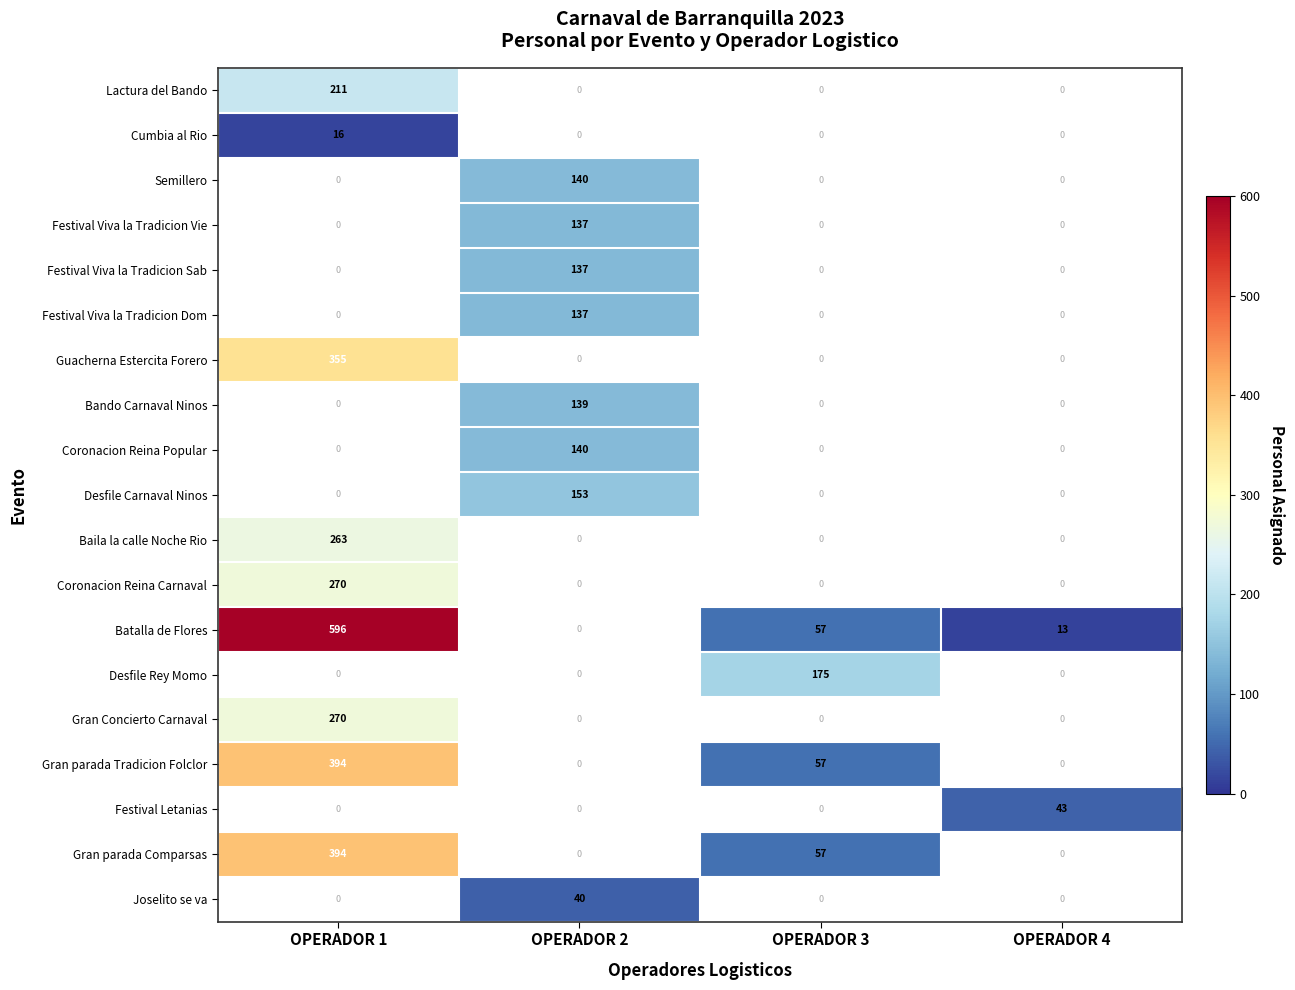

The Coronacion Reina Popular series shows 42 at OPERADOR 2. True or false?

False